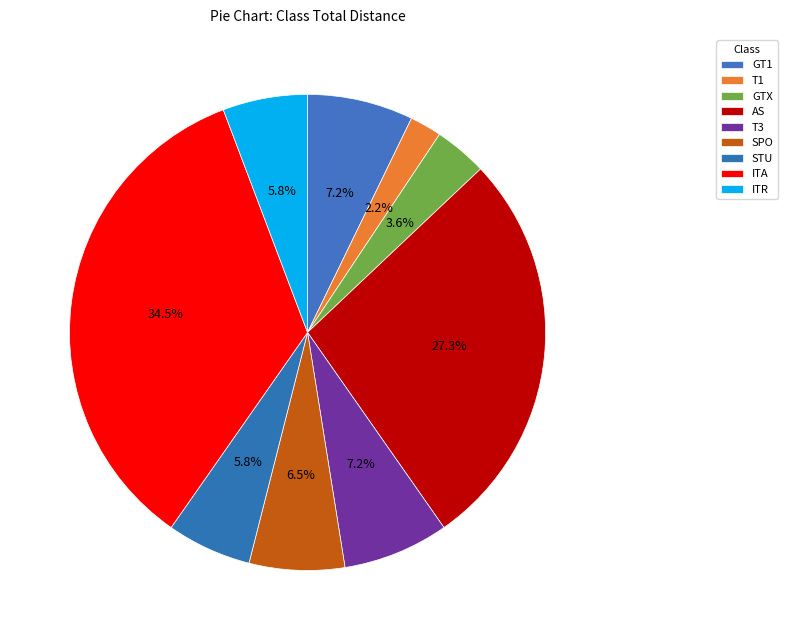

How many segments does this pie chart have?

9